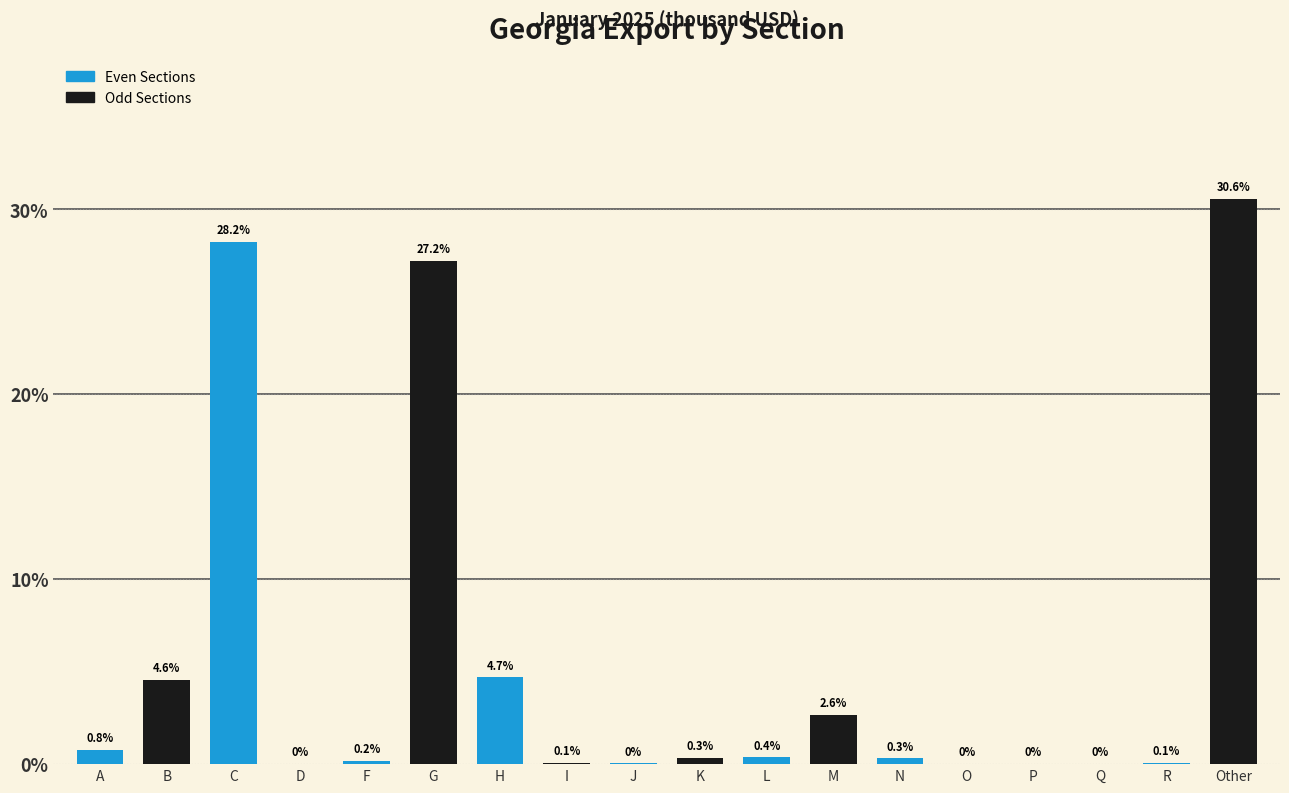

What is the approximate value at H?

4.7